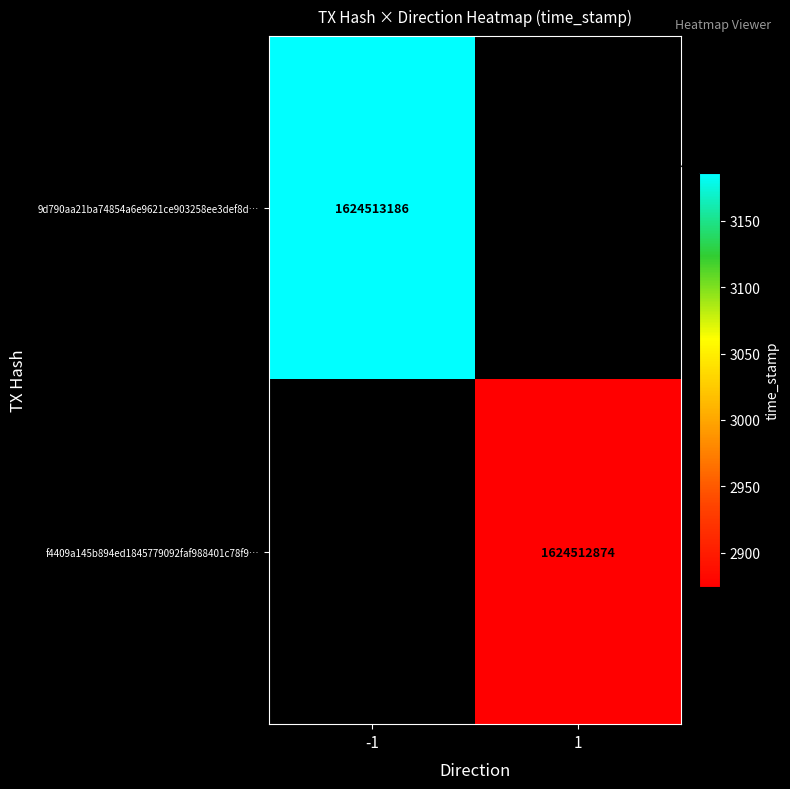

The 9d790aa21ba74854a6e9621ce903258ee3def8d series shows 1624513186 at time_stamp. True or false?

True